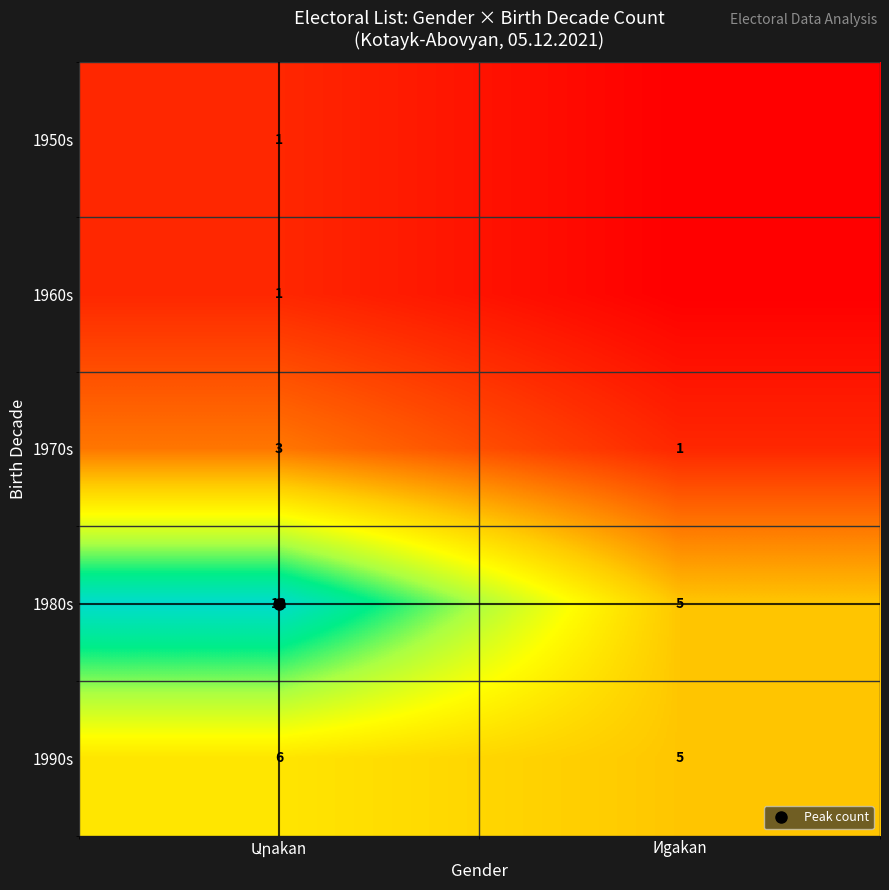

Which has a higher value, Արakan or Иgakan?

Արakan